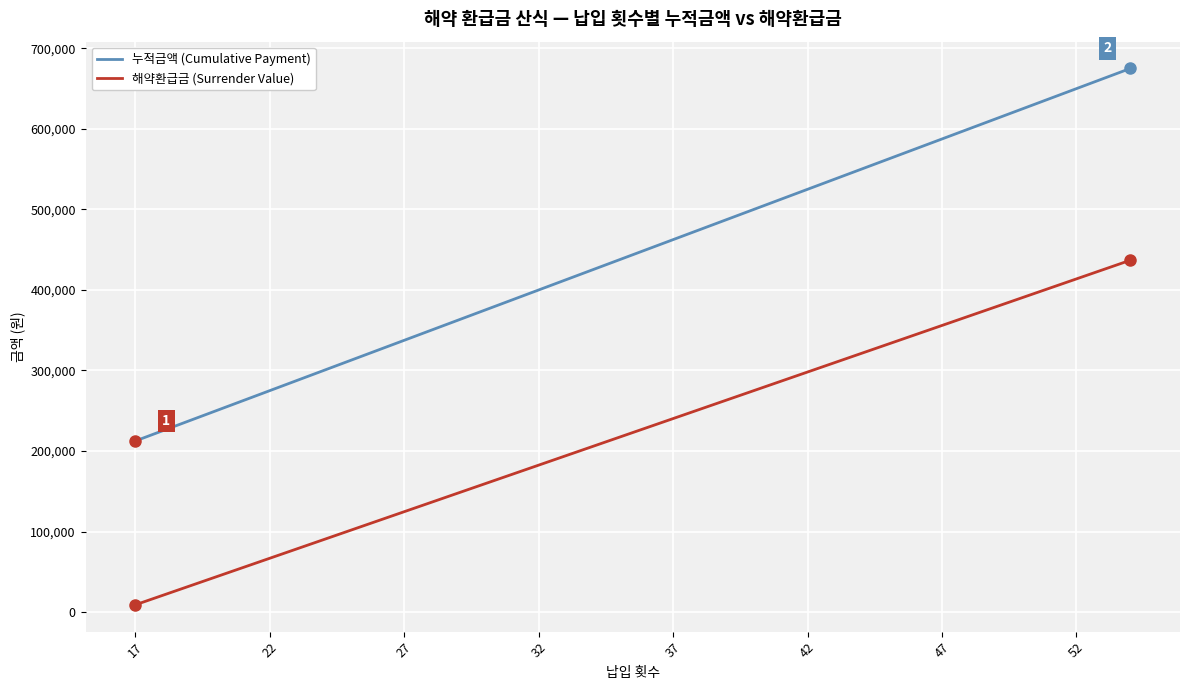

What is the difference between the maximum and minimum values in the 해약환급금 (Surrender Value) series?

427813